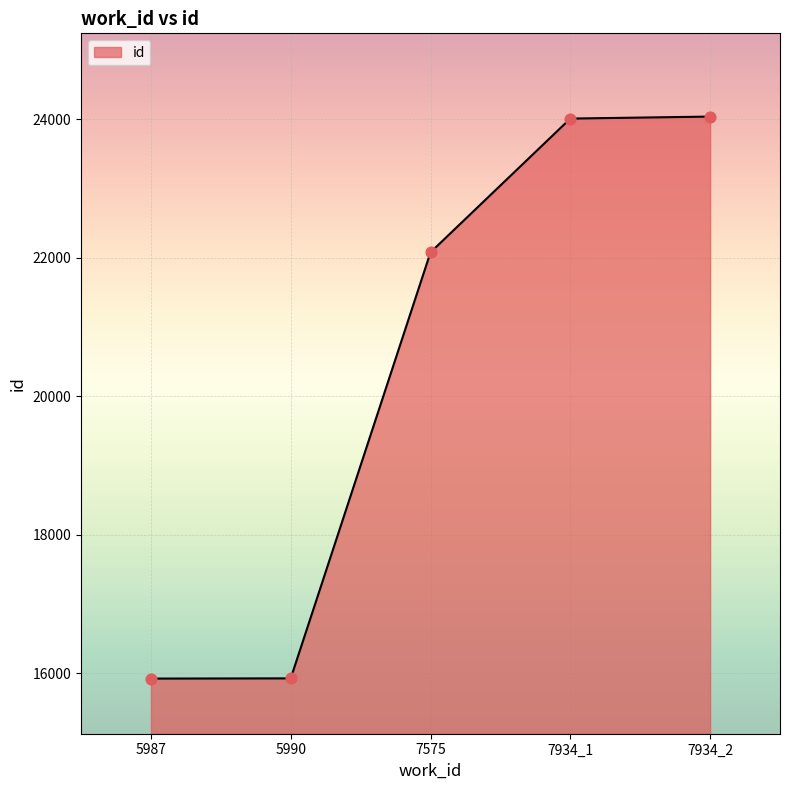

Approximately how many times larger is the value at 7934_2 compared to 5987?

1.5